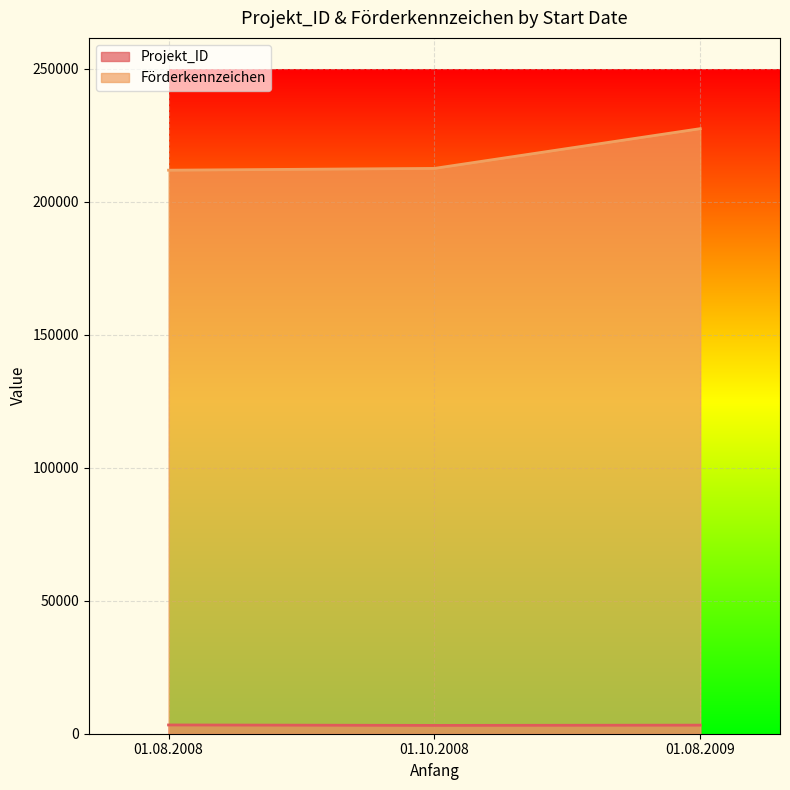

At how many categories does at least one series exceed 64278?

3